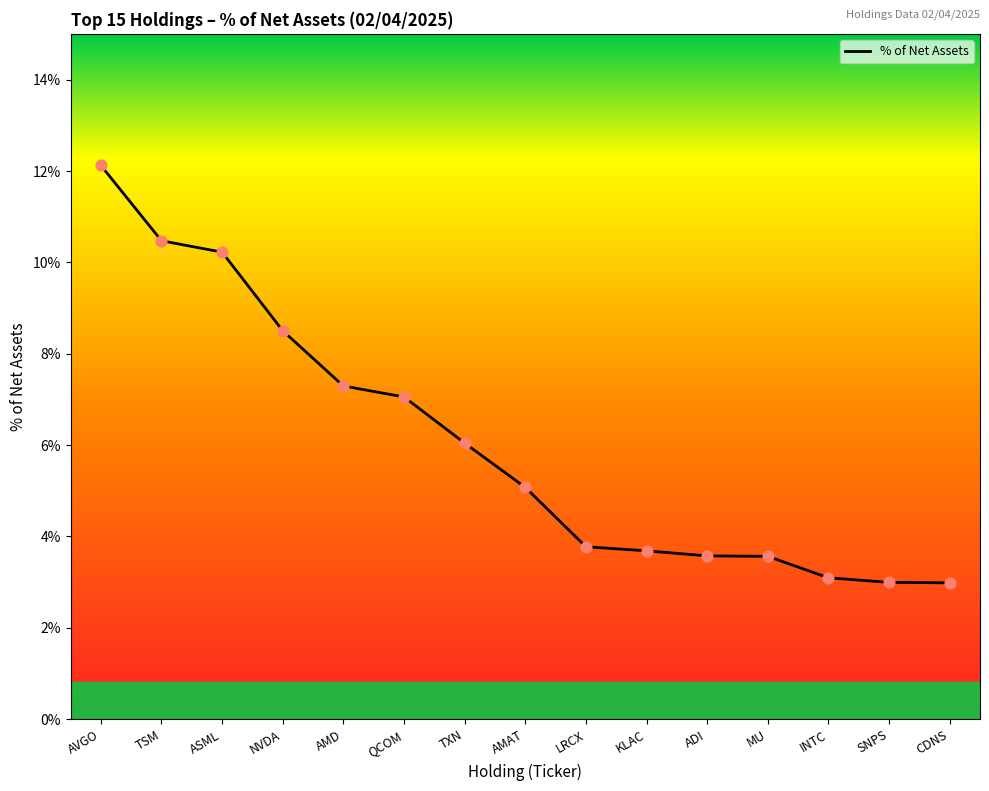

What is the change in value from ASML to CDNS?

-7.2